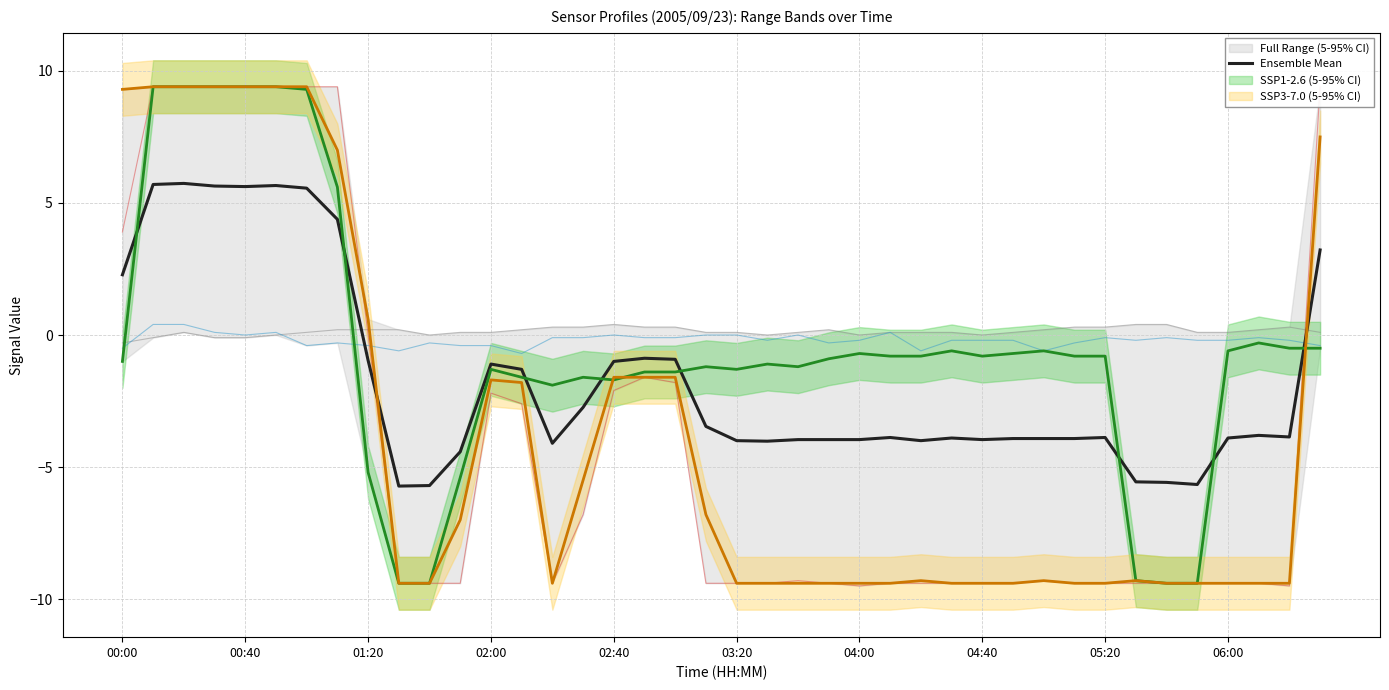

Is it true that Ensemble Mean equals 2.3 at 00:00?

True